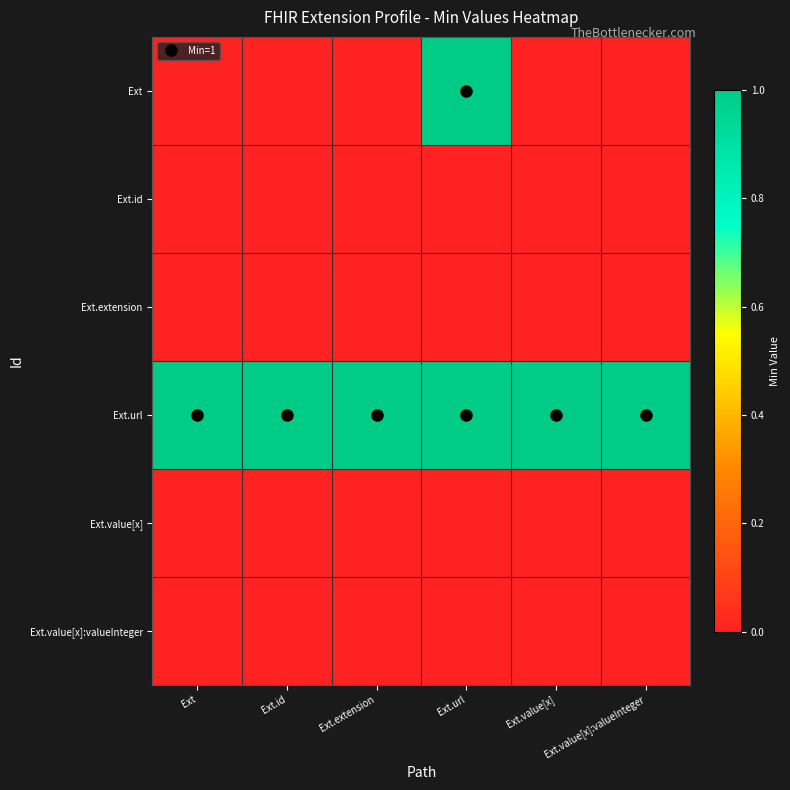

Reading left to right, transcribe all the data shown in this chart.

Ext: Ext=0	Ext.id=0	Ext.extension=0	Ext.url=1	Ext.value[x]=0	Ext.value[x]:valueInteger=0
Ext.id: Ext=0	Ext.id=0	Ext.extension=0	Ext.url=0	Ext.value[x]=0	Ext.value[x]:valueInteger=0
Ext.extension: Ext=0	Ext.id=0	Ext.extension=0	Ext.url=0	Ext.value[x]=0	Ext.value[x]:valueInteger=0
Ext.url: Ext=1	Ext.id=1	Ext.extension=1	Ext.url=1	Ext.value[x]=1	Ext.value[x]:valueInteger=1
Ext.value[x]: Ext=0	Ext.id=0	Ext.extension=0	Ext.url=0	Ext.value[x]=0	Ext.value[x]:valueInteger=0
Ext.value[x]:valueInteger: Ext=0	Ext.id=0	Ext.extension=0	Ext.url=0	Ext.value[x]=0	Ext.value[x]:valueInteger=0